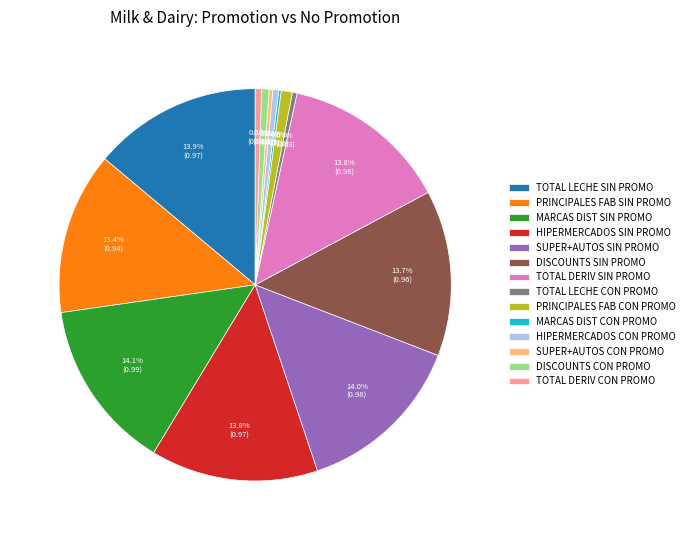

Does DISCOUNTS CON PROMO represent more than half of the total?

No